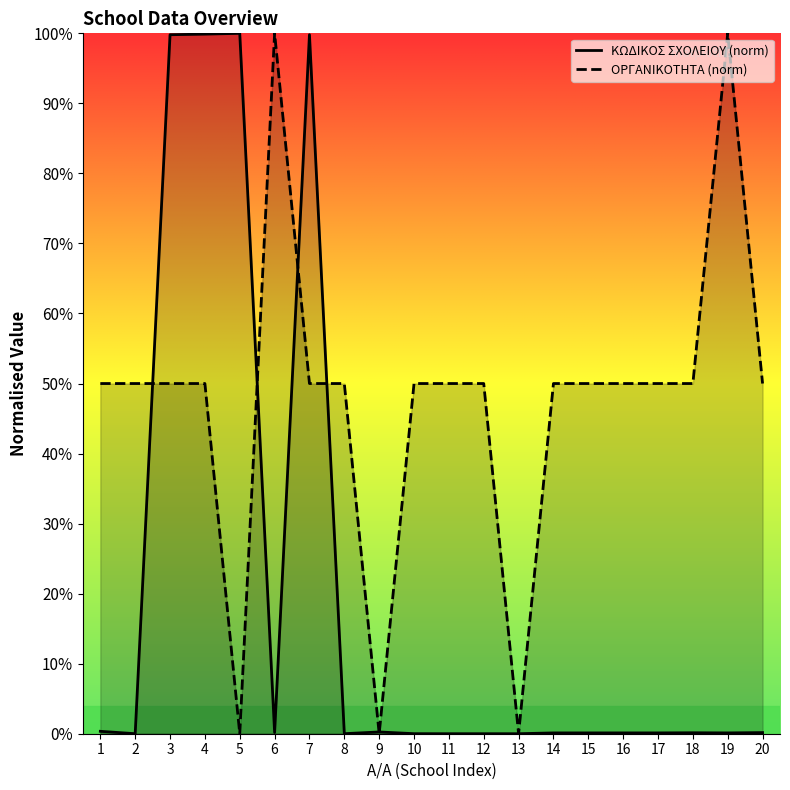

Which category has the lowest value in the ΚΩΔΙΚΟΣ ΣΧΟΛΕΙΟΥ (norm) series?

11